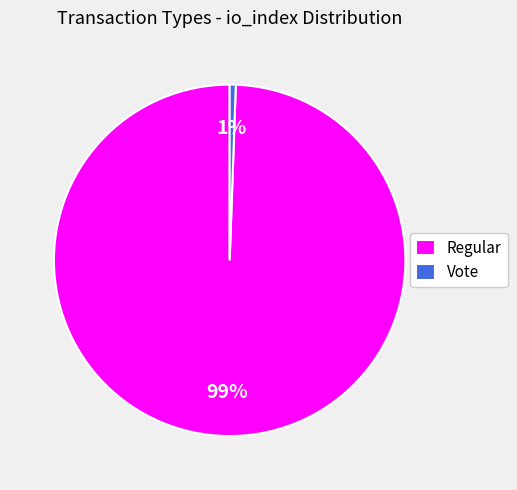

Which has a higher value, Vote or Regular?

Regular